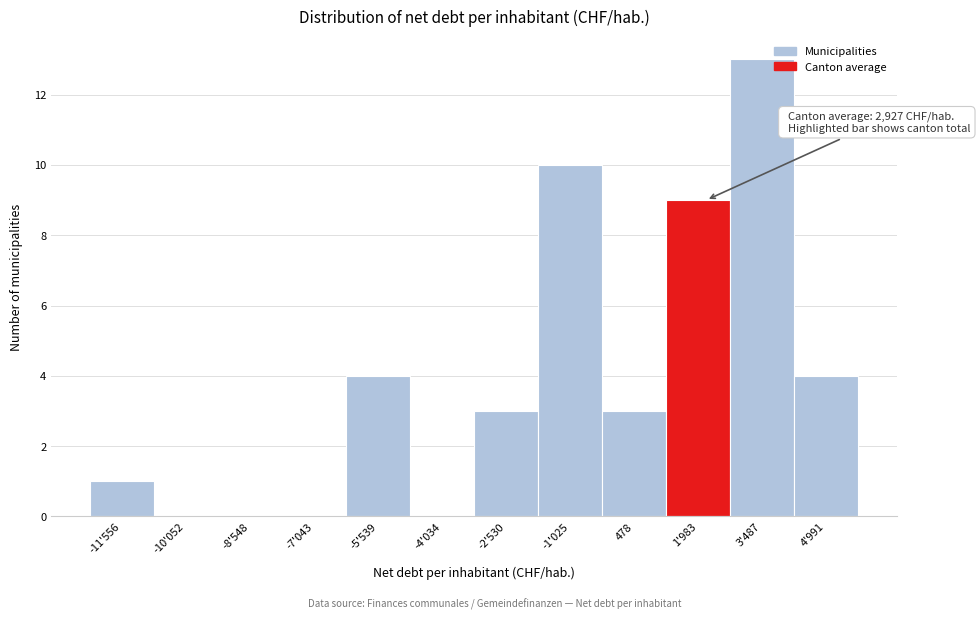

Reading left to right, transcribe all the data shown in this chart.

-11'556=1	-10'052=0	-8'548=0	-7'043=0	-5'539=4	-4'034=0	-2'530=3	-1'025=10	478=3	1'983=9	3'487=13	4'991=4